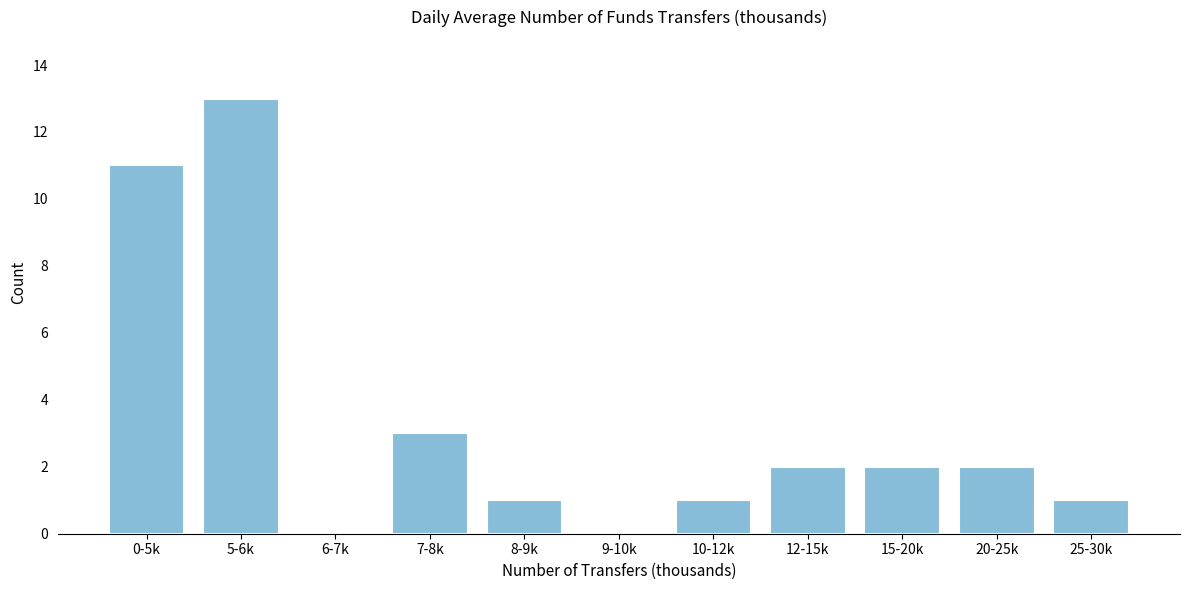

Reading left to right, transcribe all the data shown in this chart.

0-5k=11	5-6k=13	6-7k=0	7-8k=3	8-9k=1	9-10k=0	10-12k=1	12-15k=2	15-20k=2	20-25k=2	25-30k=1